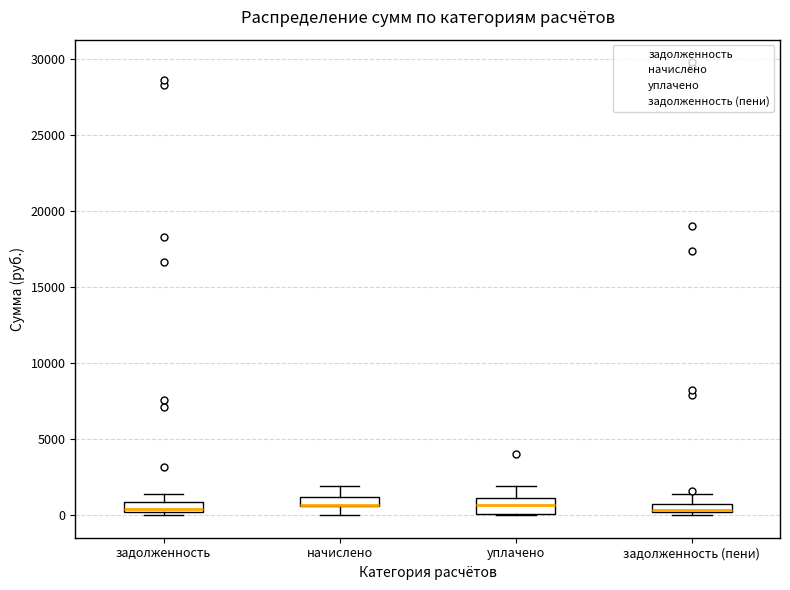

Where does the median line of the box for задолженность sit on the y-axis? The values are not printed on the chart, so give them approximately, as read against the axis.

500